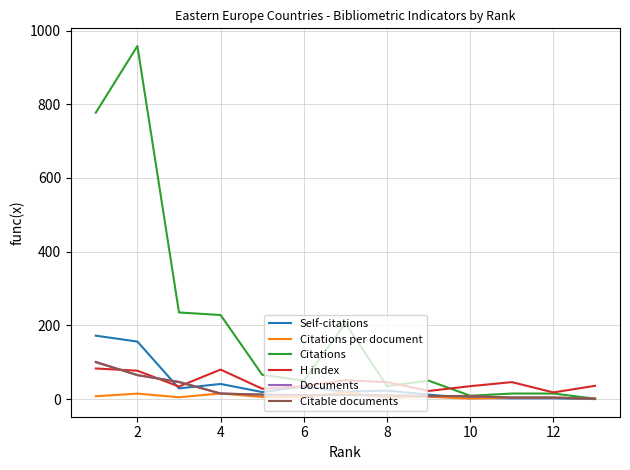

What is the average value of the Self-citations series?

39.5